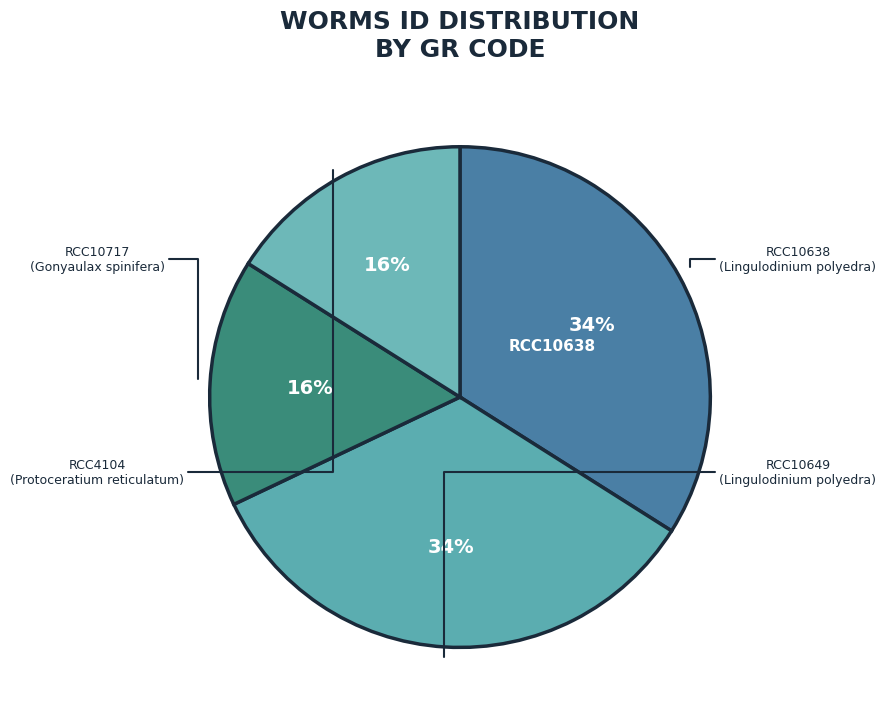

How many segments does this pie chart have?

4